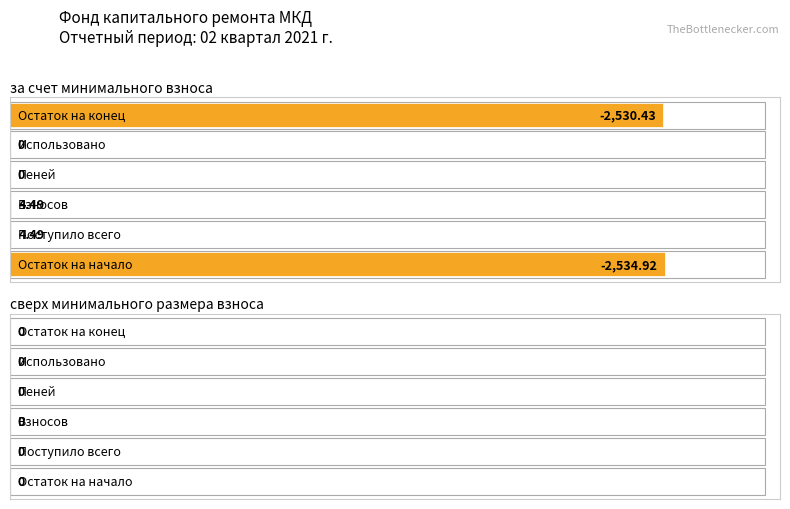

Rank the series by their average value, from lowest to highest.

за счет минимального взноса, сверх минимального размера взноса